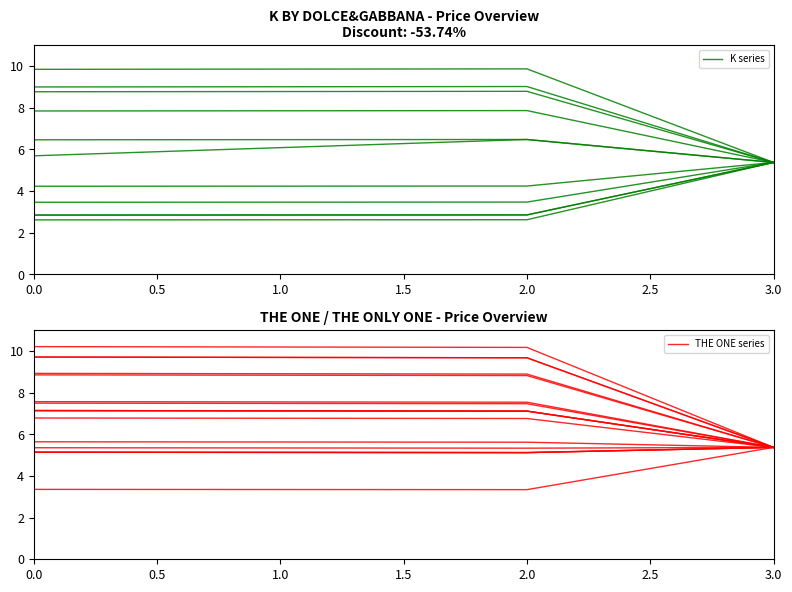

How many THE ONE series values are between 5 and 6?

4